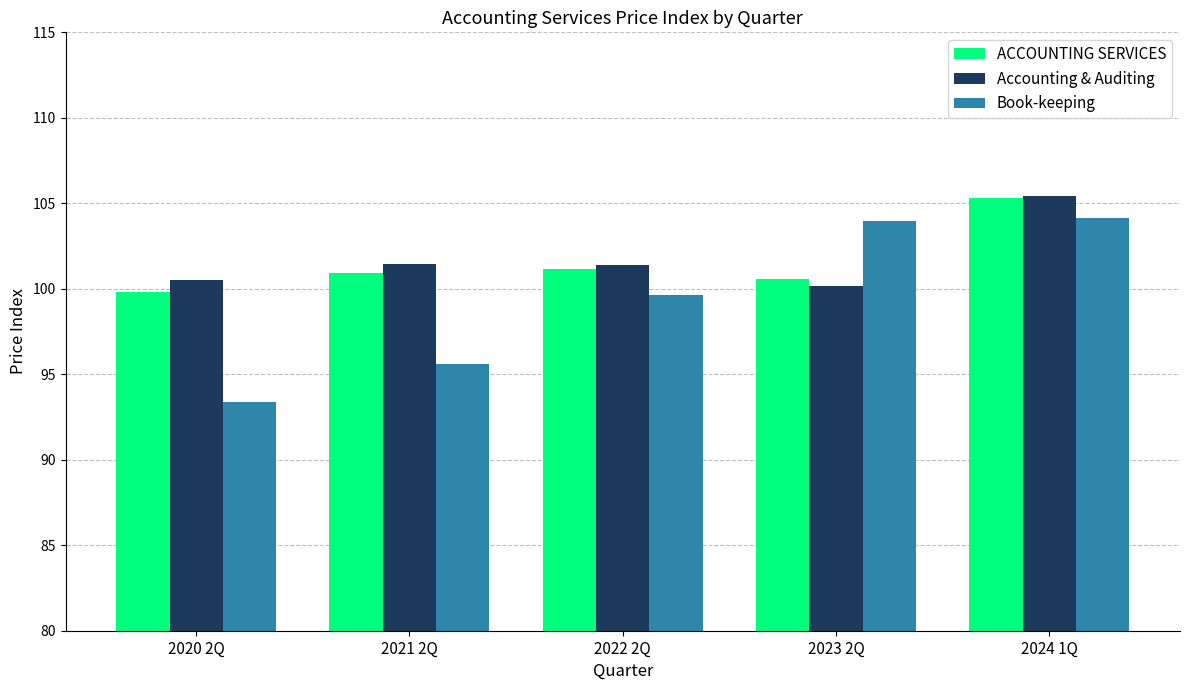

What is the difference between the maximum and second lowest values in the ACCOUNTING SERVICES series?

4.7